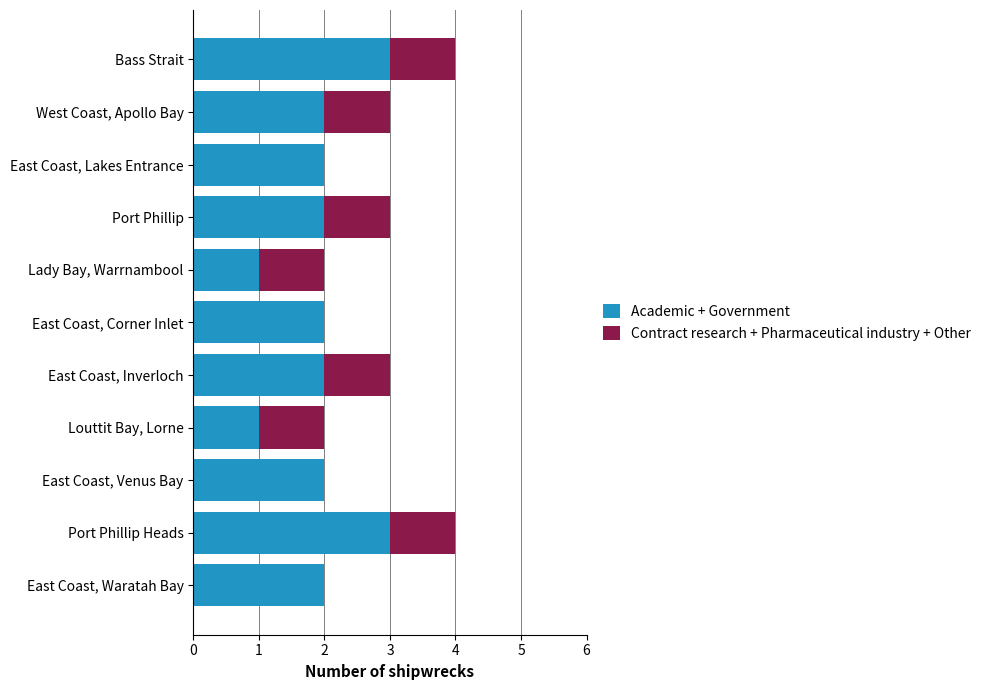

True or false: Academic + Government has a value of 1 at Port Phillip.

False